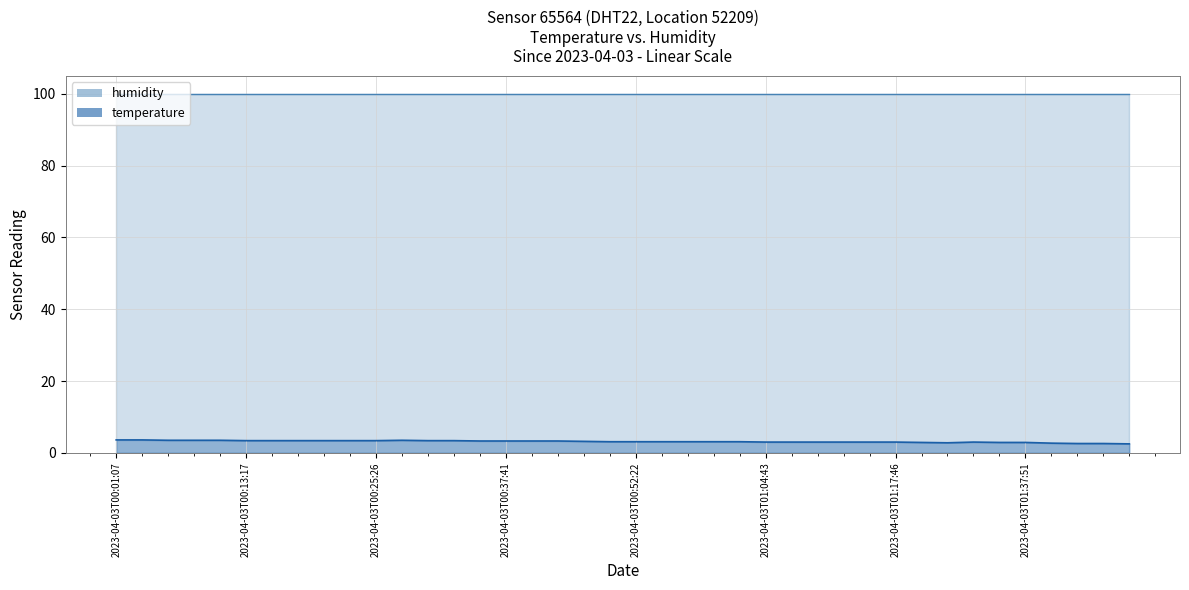

At which category does the data reach its first local peak?

2023-04-03T00:27:52